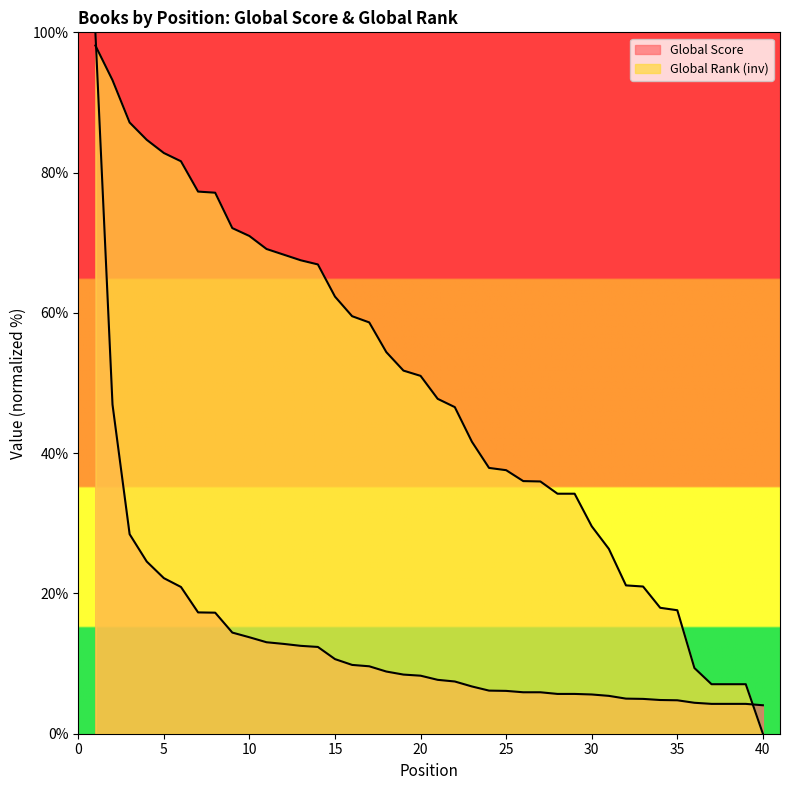

Which has a higher value, 2 or 3?

2